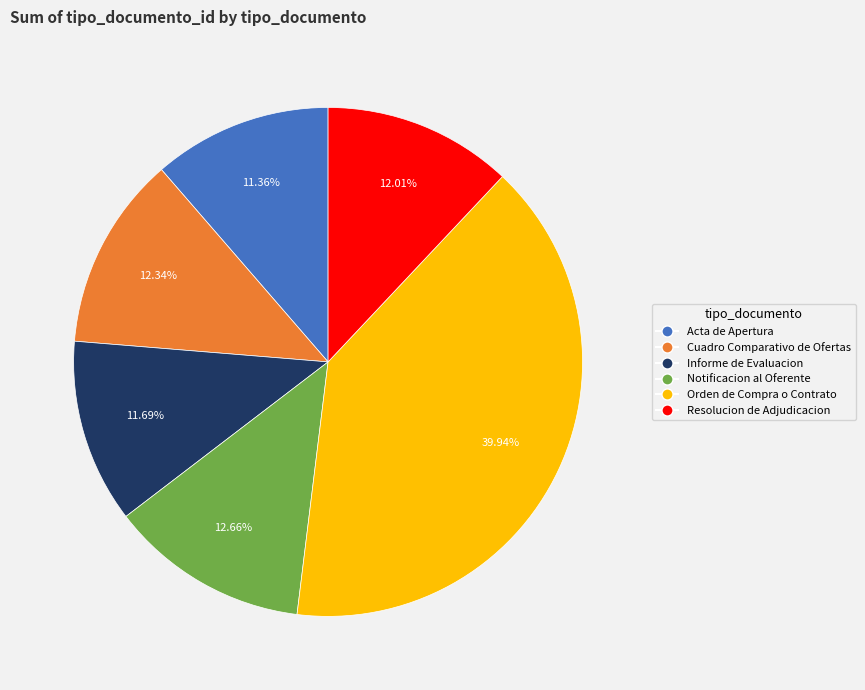

Between Orden de Compra o Contrato and Acta de Apertura, which is larger?

Orden de Compra o Contrato